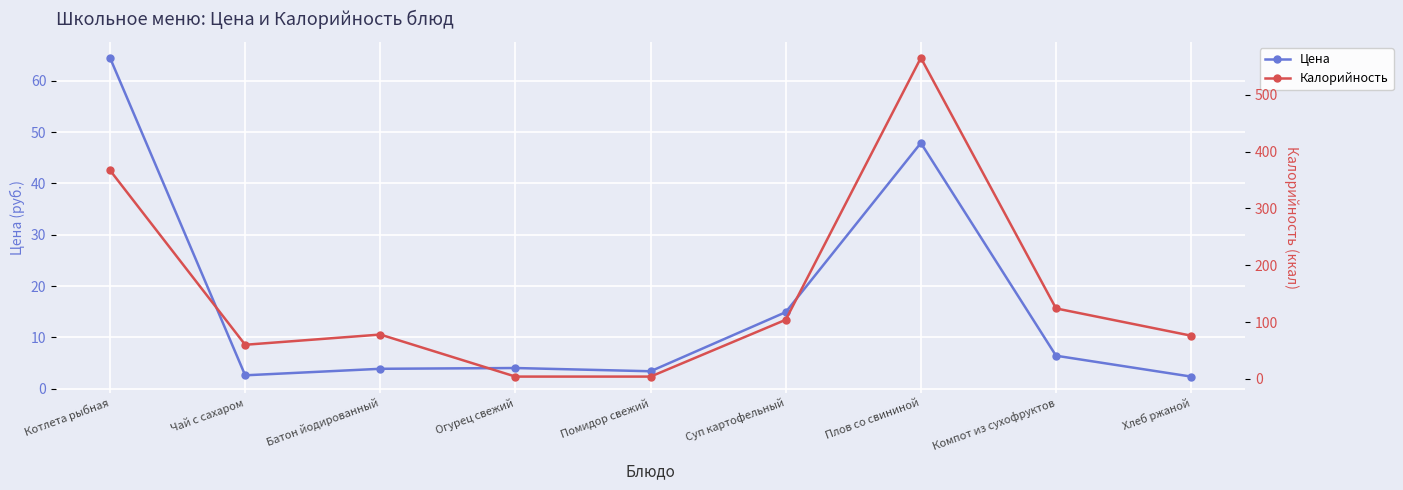

What is the difference between the maximum and minimum values in the Калорийность series?

561.0